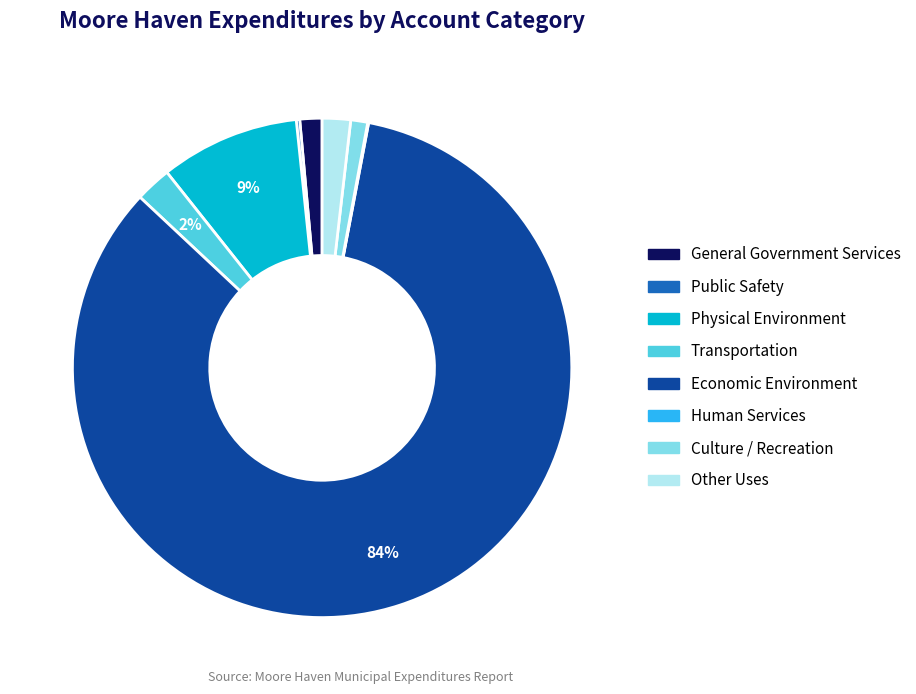

Is Economic Environment the majority of the pie?

Yes